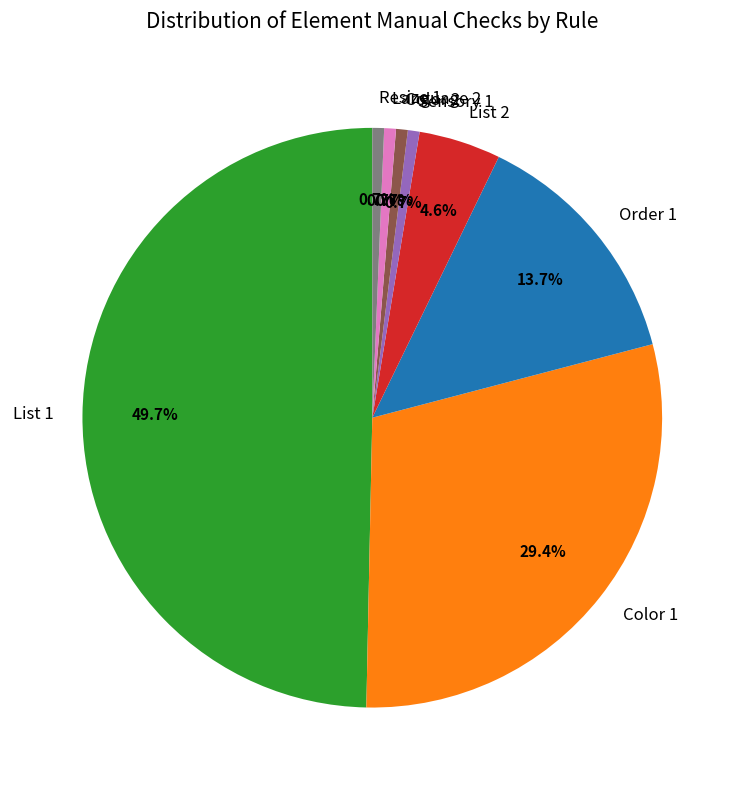

Is the sum of Sensory 1 and Color 1 greater than half?

No